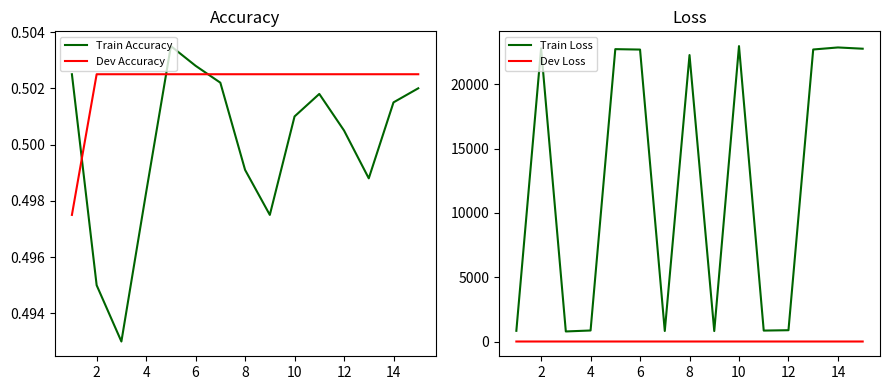

Is this an area chart (filled region under the line)?

No